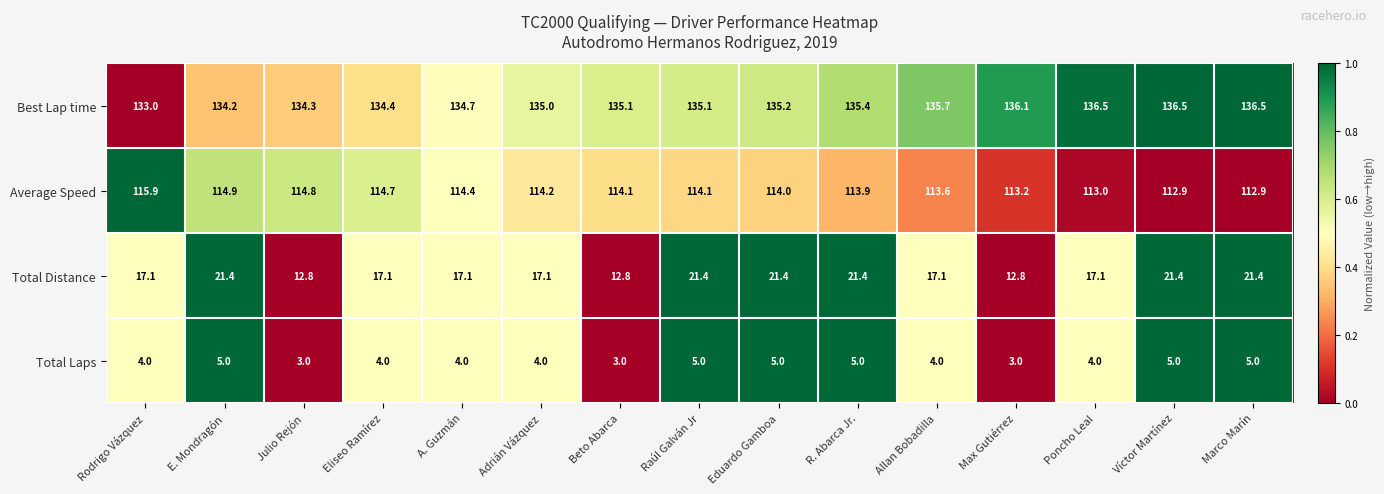

At which label is Average Speed closest to 114?

Eduardo Gamboa